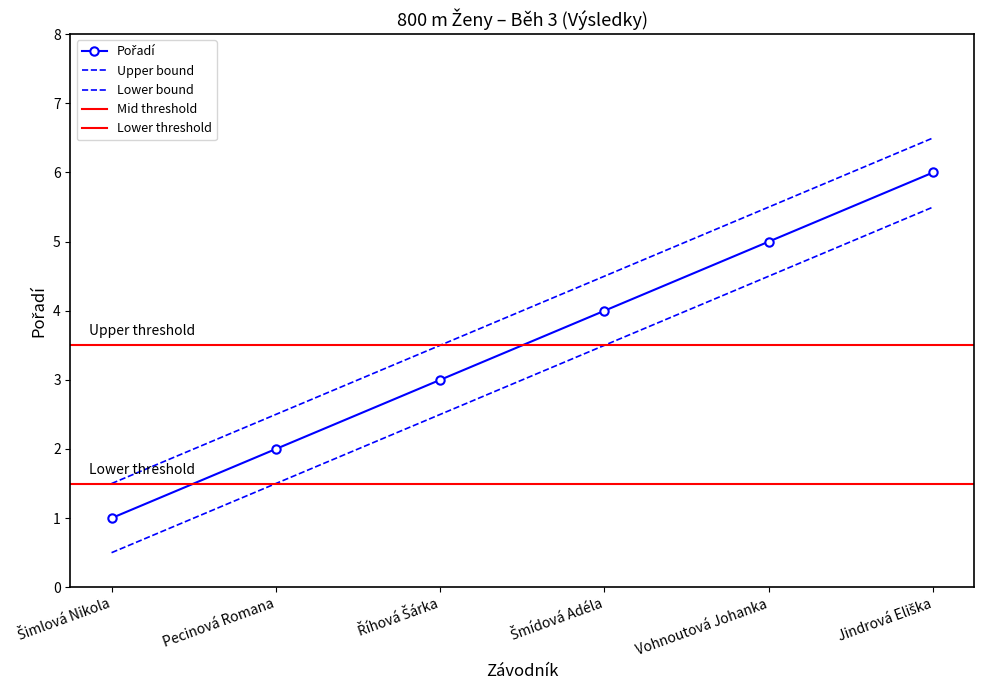

True or false: Lower bound and Pořadí cross at least once.

False